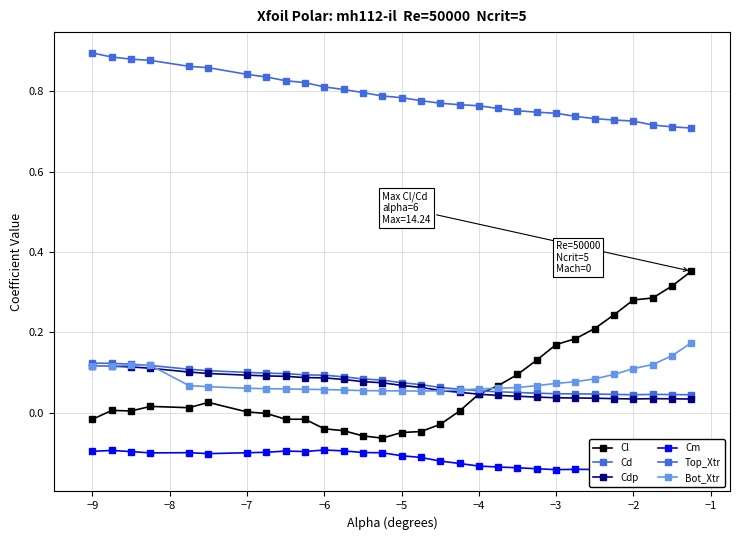

Is this an area chart (filled region under the line)?

No